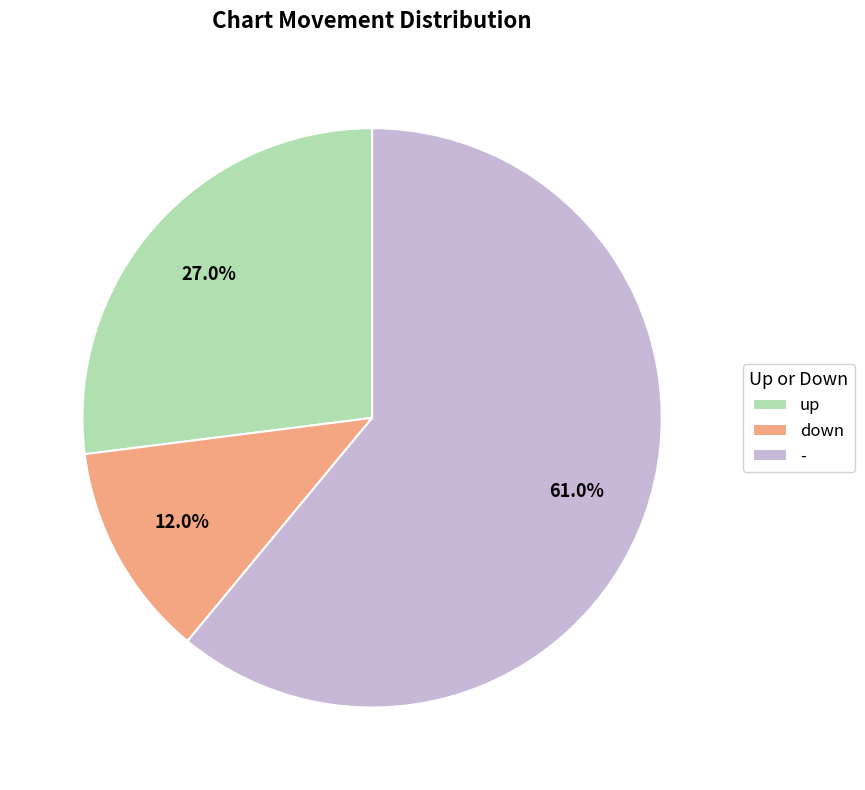

Is it true that up is 37% of the pie?

False